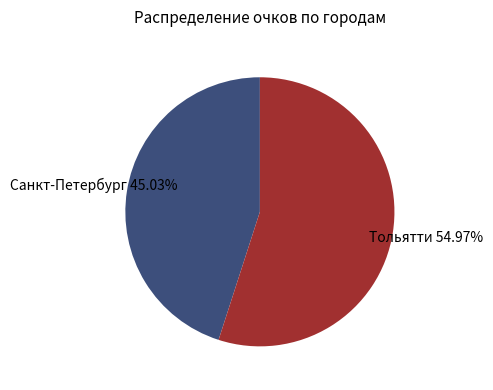

Is there any slice that represents more than half of the pie?

Yes